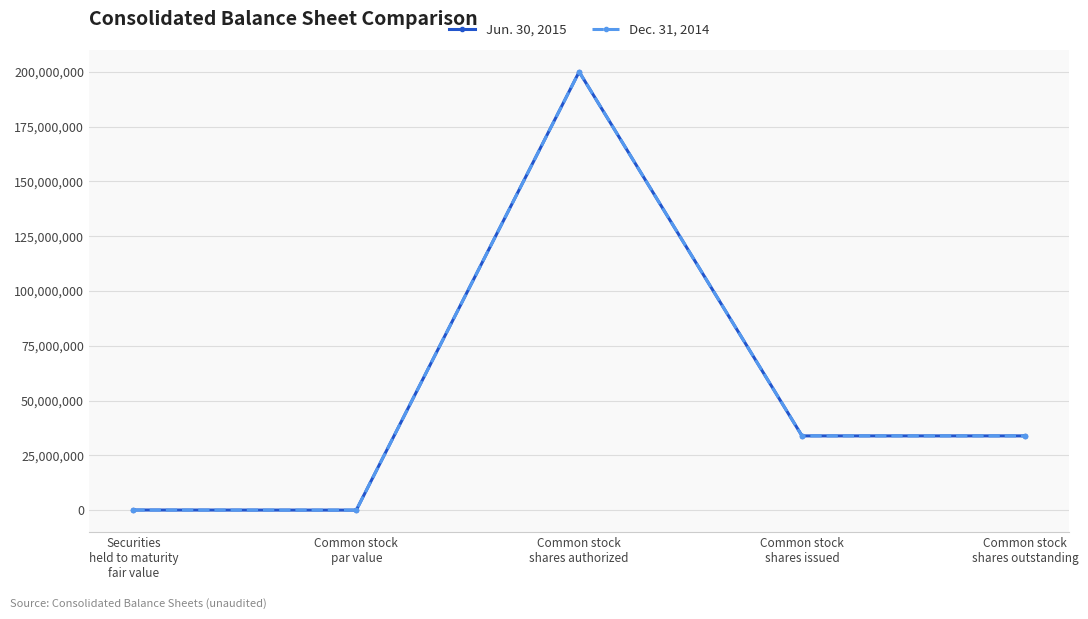

Does the chart display data point markers on the line(s)?

Yes